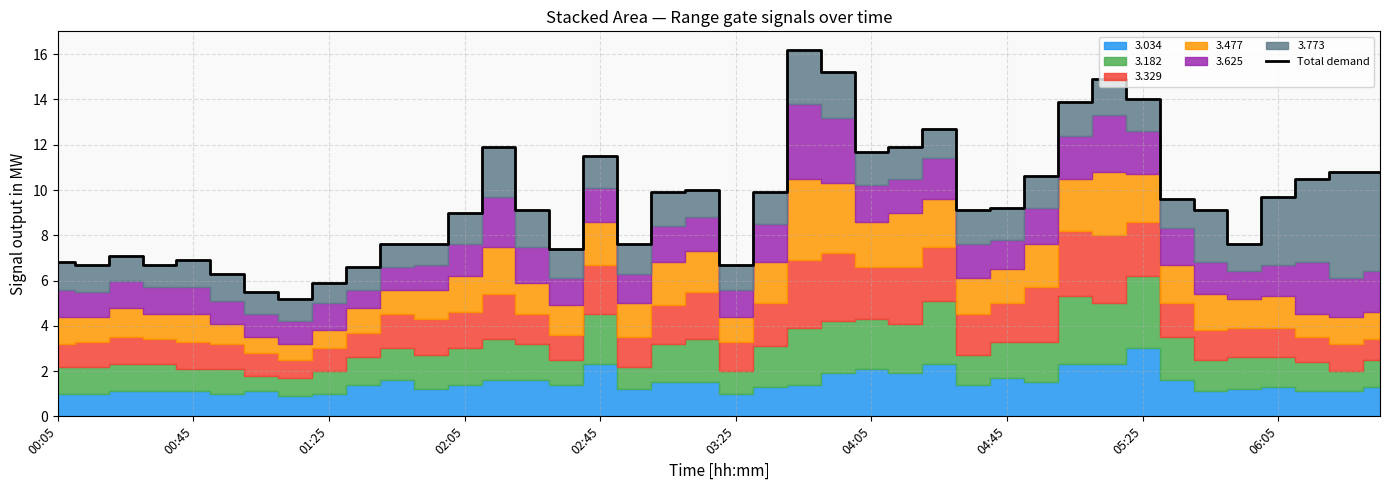

Is it true that Total demand equals 9.0 at 01:25?

False